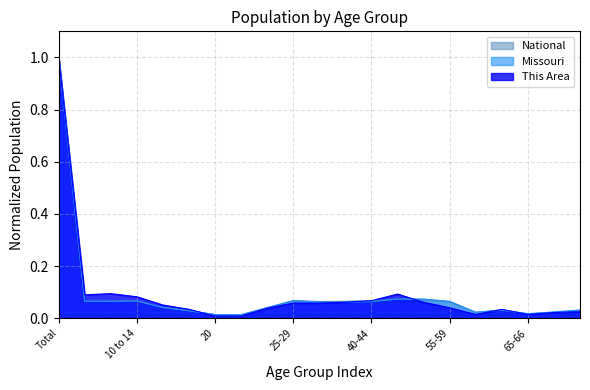

What is the sum of the This Area values at 15 to 17 and 70-74?

0.1